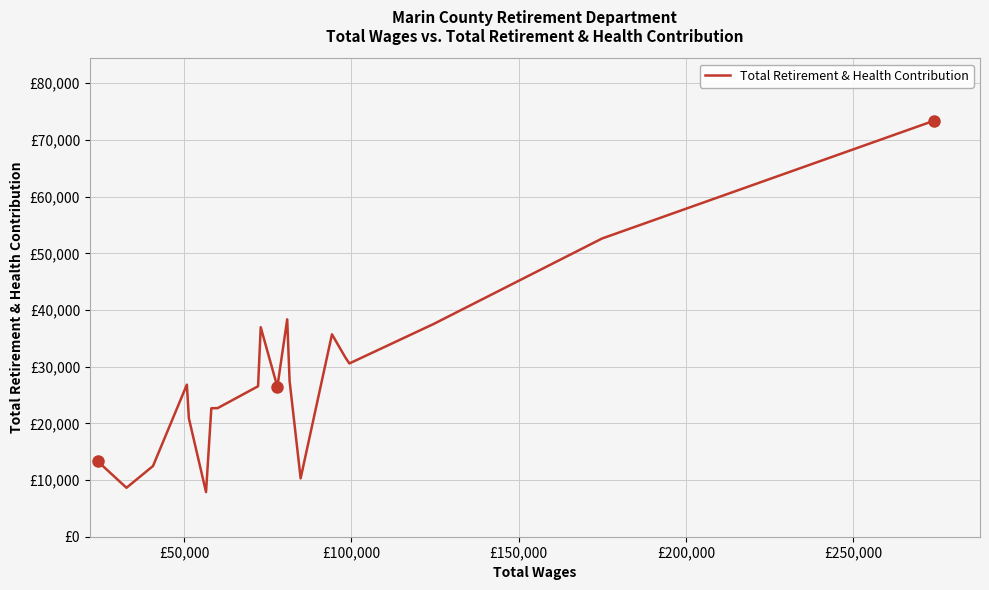

Does the chart display data point markers on the line(s)?

No